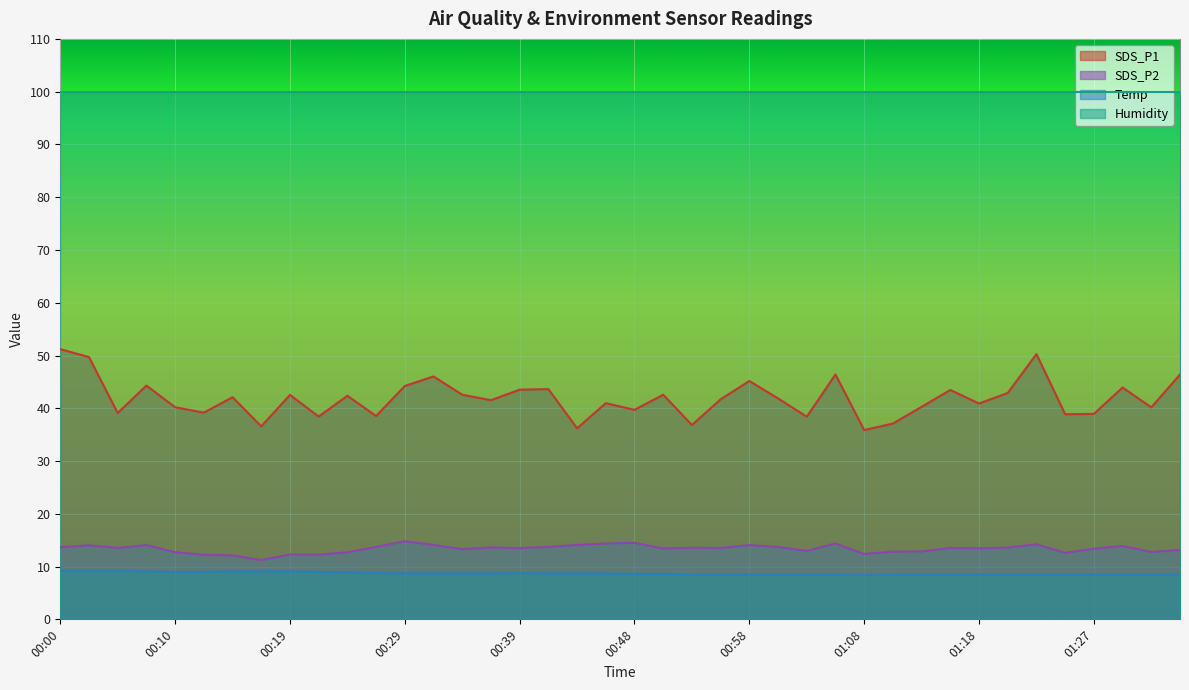

Rank the series by their maximum value, from highest to lowest.

Humidity, SDS_P1, SDS_P2, Temp